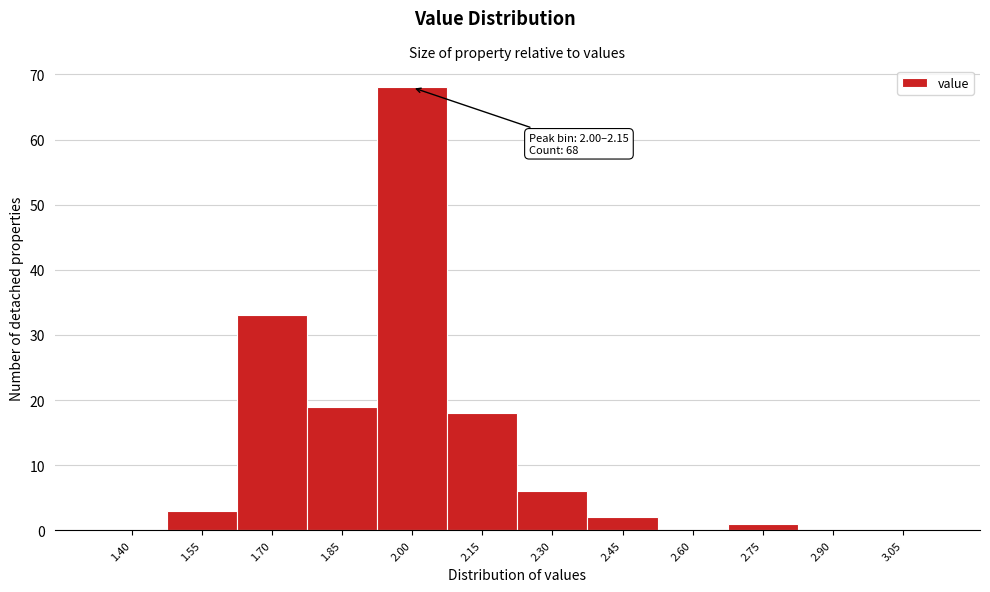

Reading left to right, transcribe all the data shown in this chart.

1.40=0	1.55=3	1.70=33	1.85=19	2.00=68	2.15=18	2.30=6	2.45=2	2.60=0	2.75=1	2.90=0	3.05=0